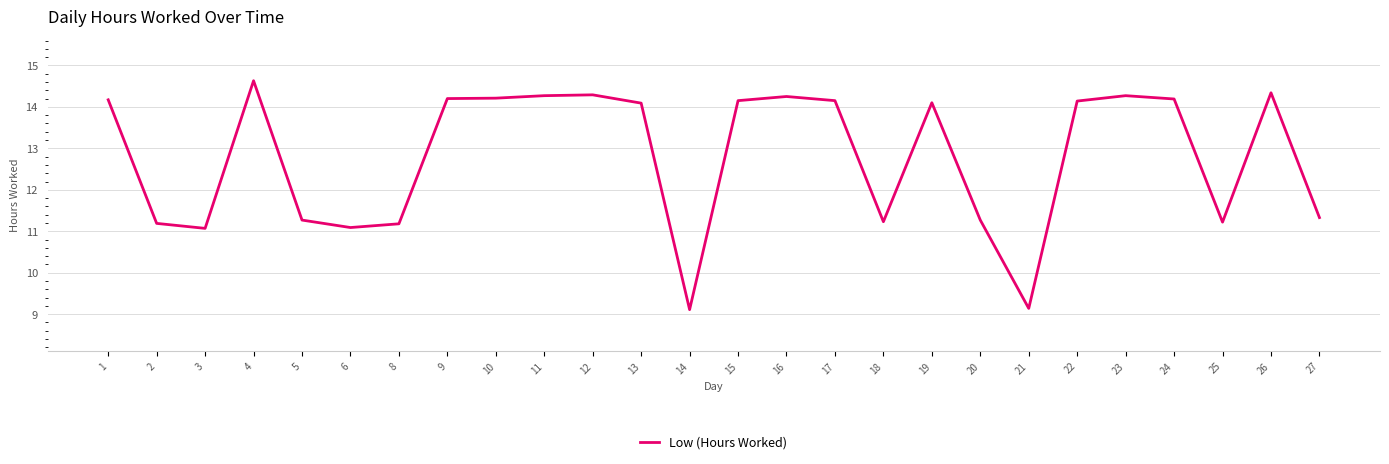

Where is the first local minimum?

3